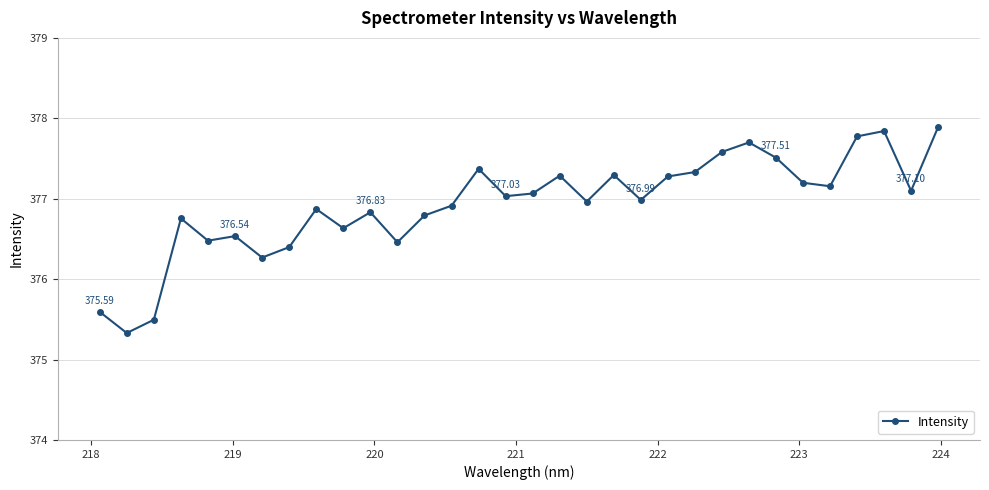

True or false: there are more than 0 points higher than both neighbors.

True